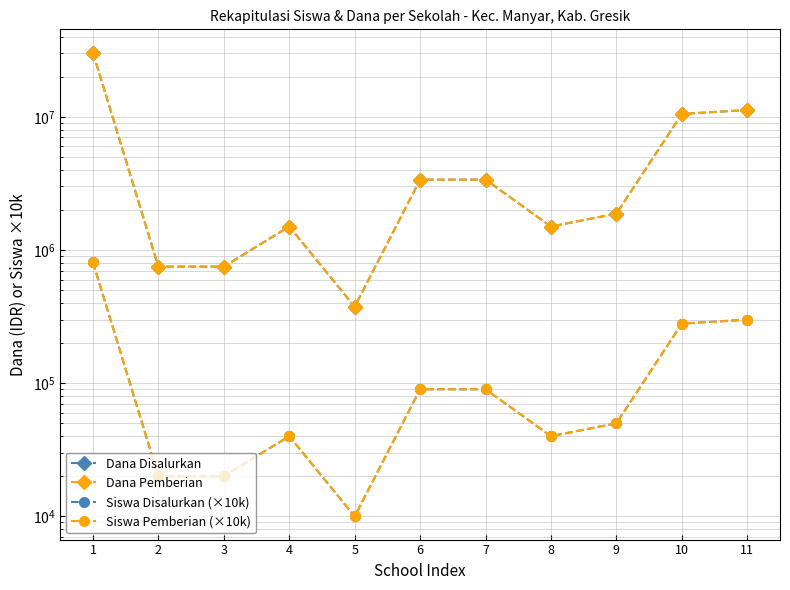

At which category does the chart reach its peak across all series?

1